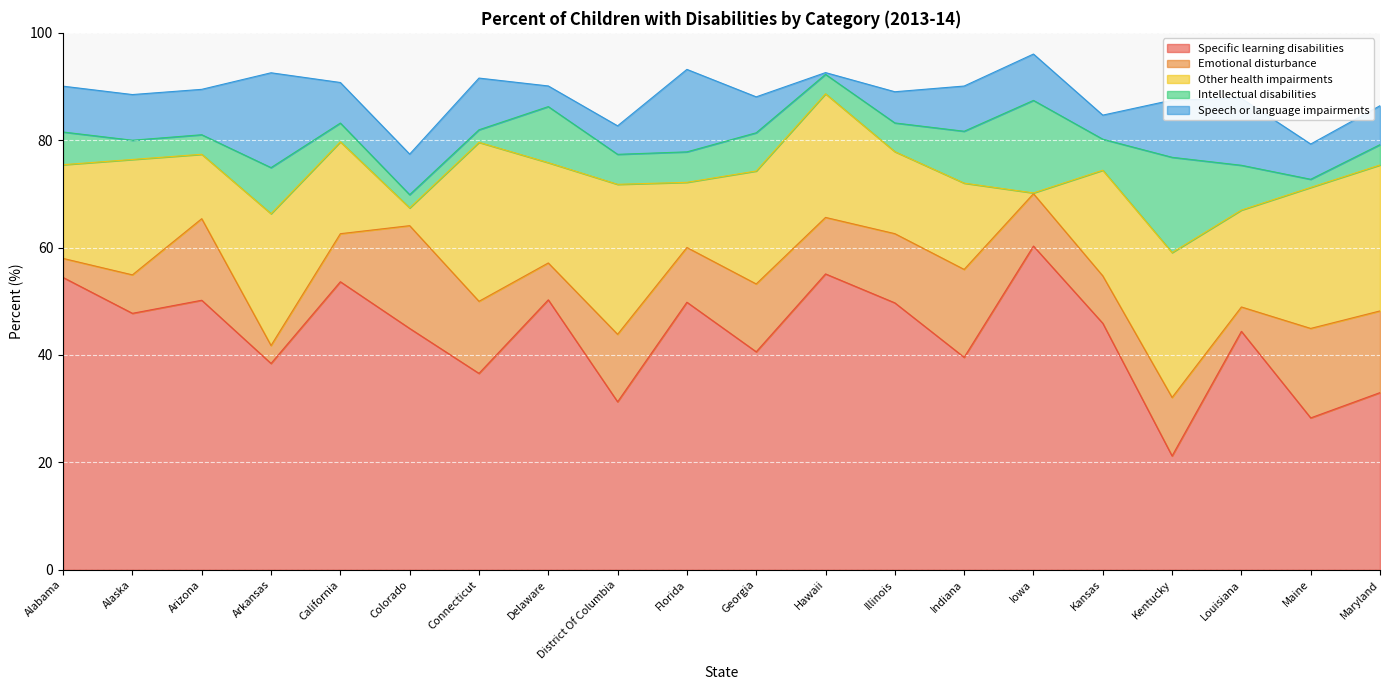

True or false: Speech or language impairments (%) and Intellectual disabilities (%) intersect in this chart.

True